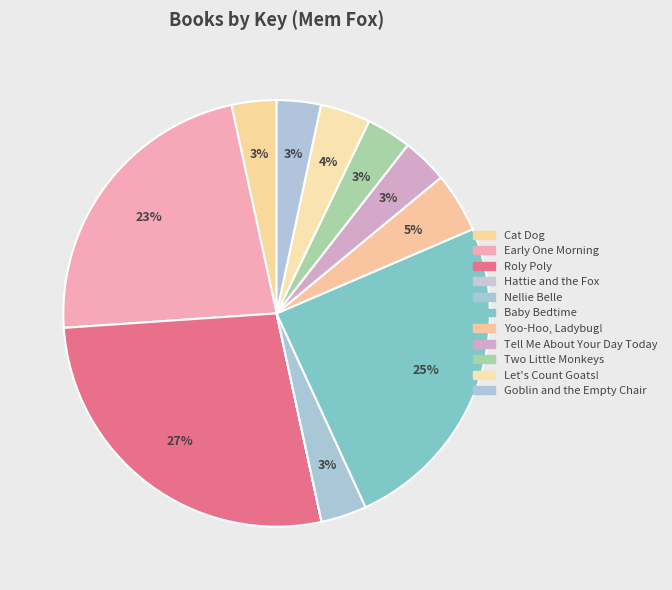

How many segments does this pie chart have?

11